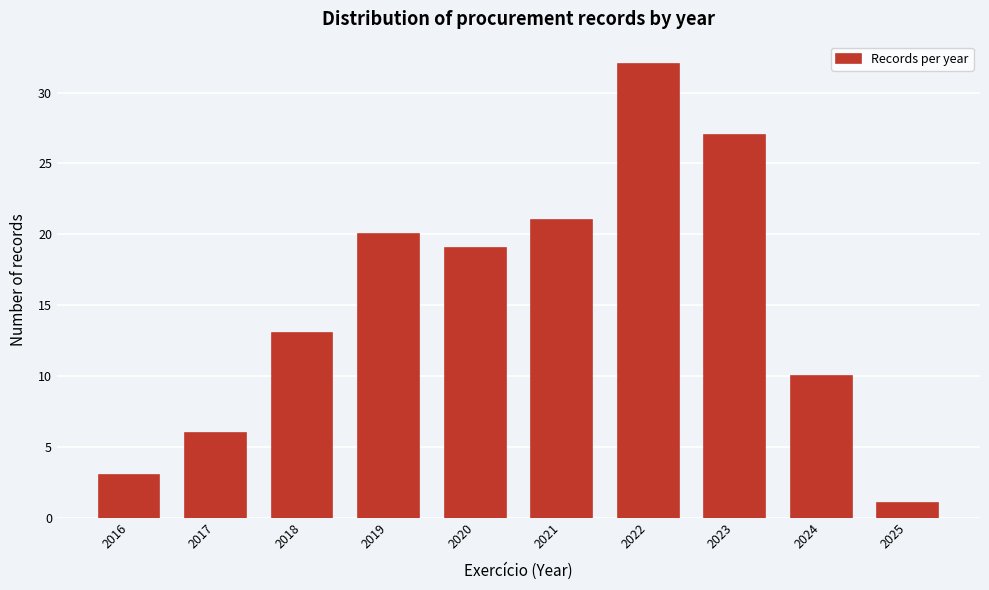

Reading left to right, transcribe all the data shown in this chart.

3	6	13	20	19	21	32	27	10	1